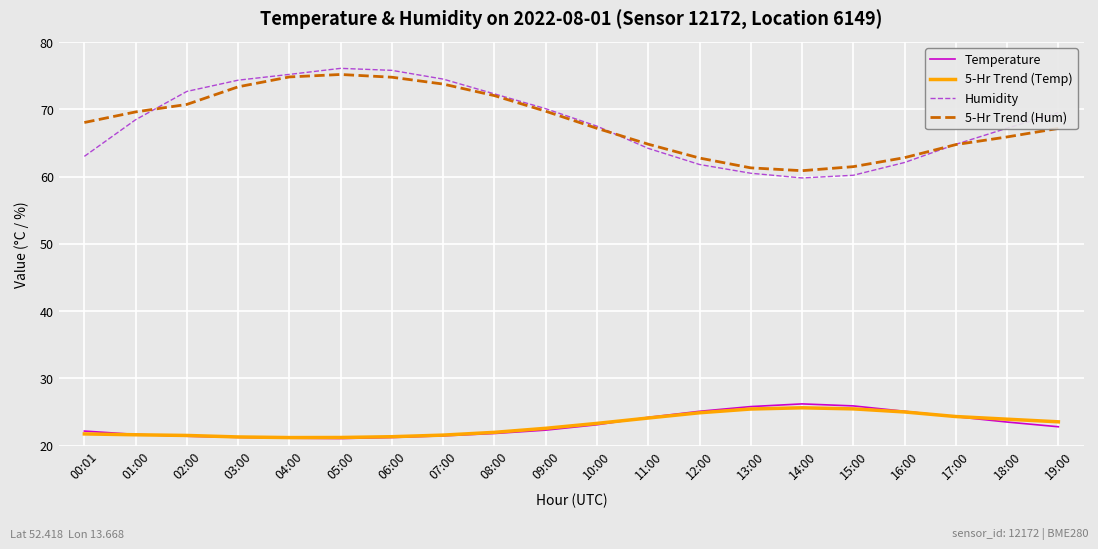

True or false: Humidity and Temperature cross at least once.

False